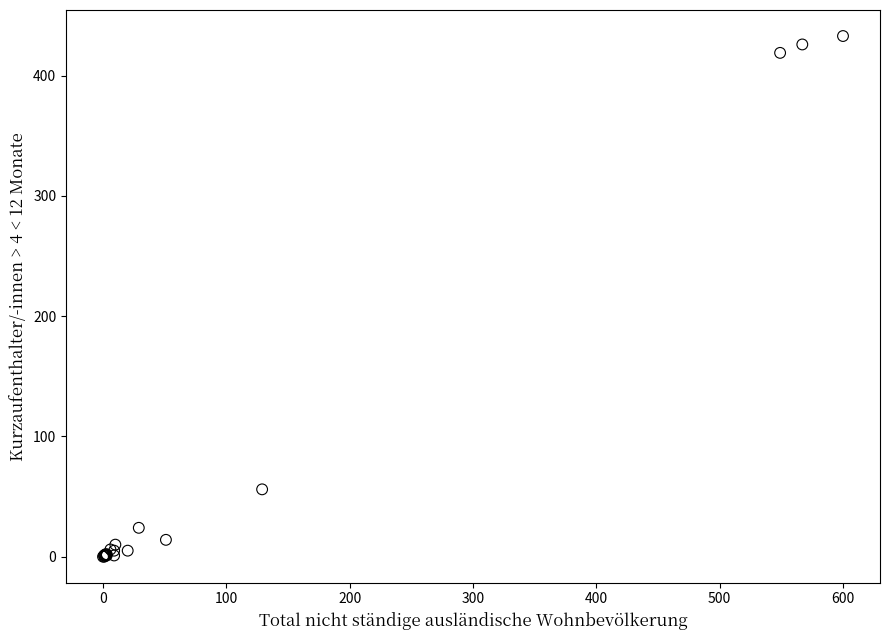

What Y value in the scatter plot is closest to 216?

56